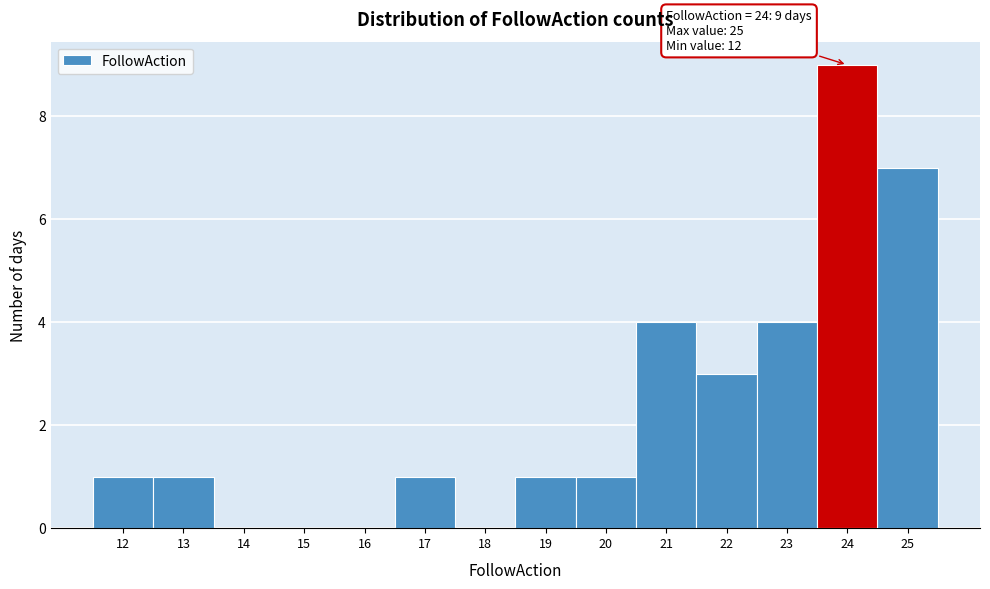

Over which range of the x-axis is the bar tallest?

23.5 to 24.5